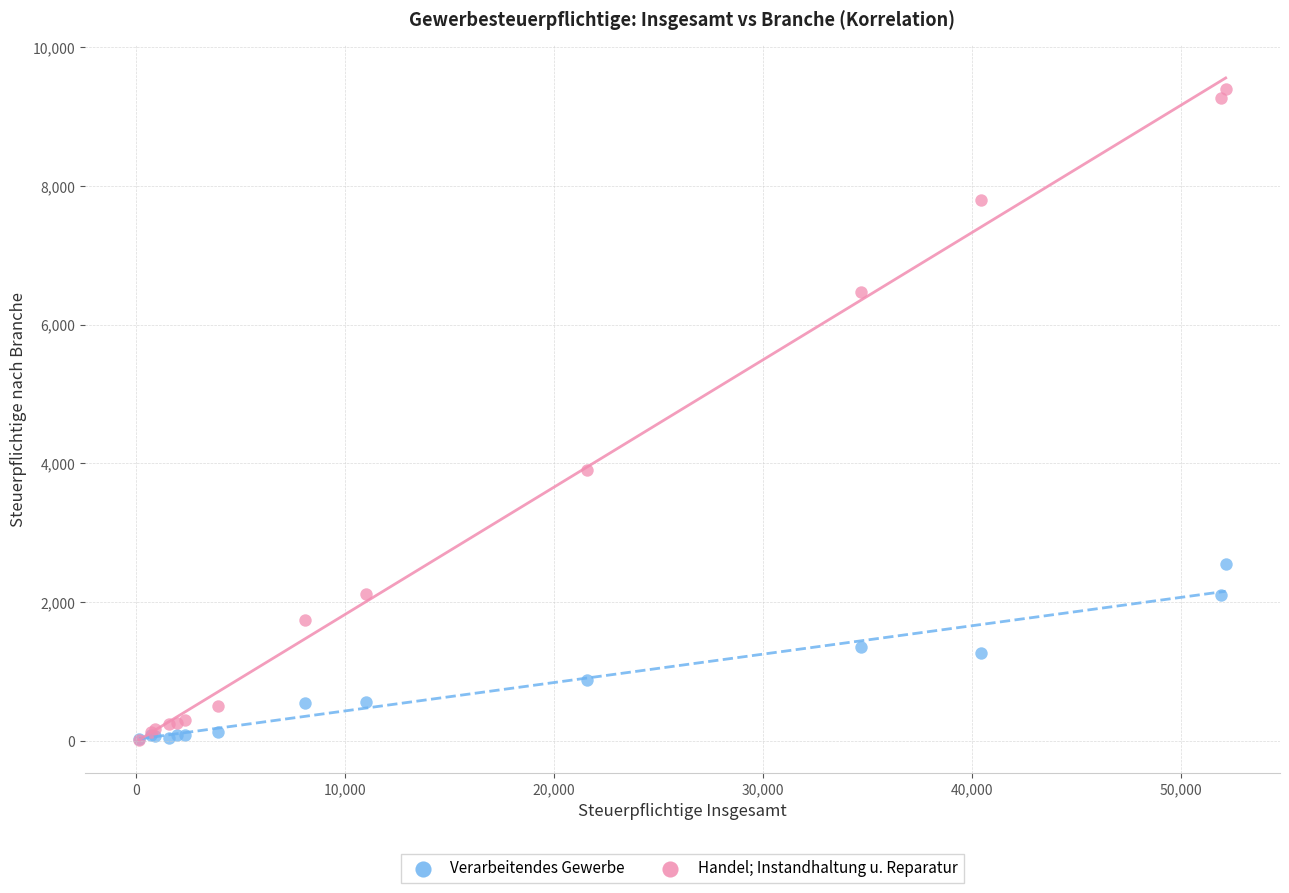

Across all series, what Y value is closest to 4707?

3910